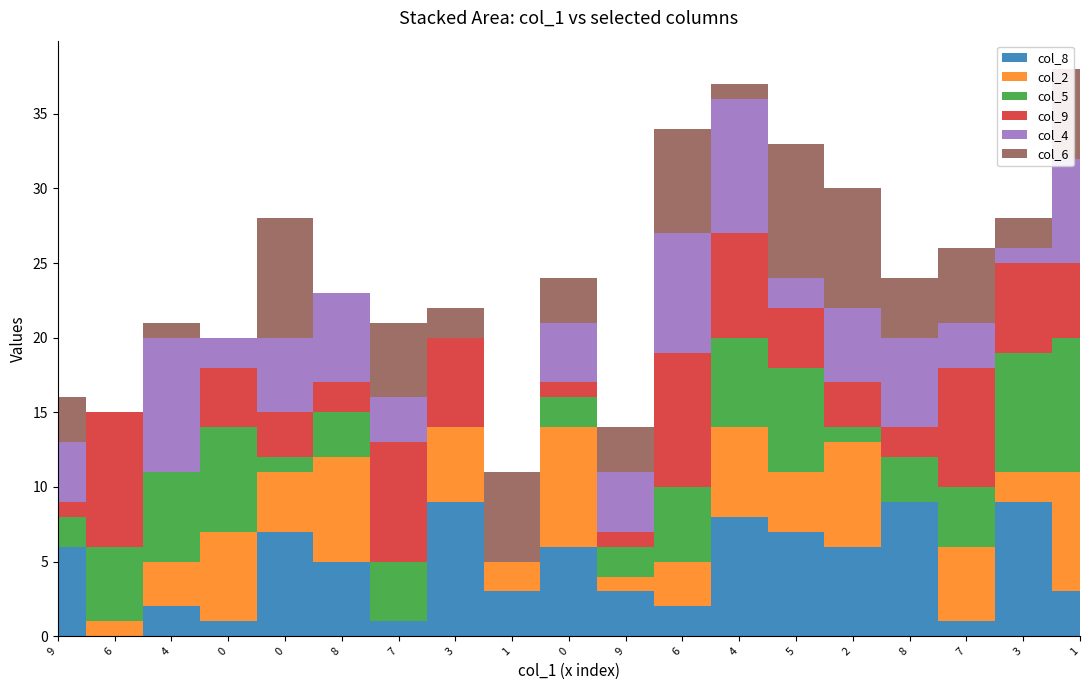

Reading left to right, list all the values displayed in this chart.

col_8: 6	0	2	1	7	5	1	9	3	6	3	2	8	7	6	9	1	9	3
col_2: 0	1	3	6	4	7	0	5	2	8	1	3	6	4	7	0	5	2	8
col_5: 2	5	6	7	1	3	4	0	0	2	2	5	6	7	1	3	4	8	9
col_9: 1	9	0	4	3	2	8	6	0	1	1	9	7	4	3	2	8	6	5
col_4: 4	0	9	2	5	6	3	0	0	4	4	8	9	2	5	6	3	1	7
col_6: 3	0	1	0	8	0	5	2	6	3	3	7	1	9	8	4	5	2	6